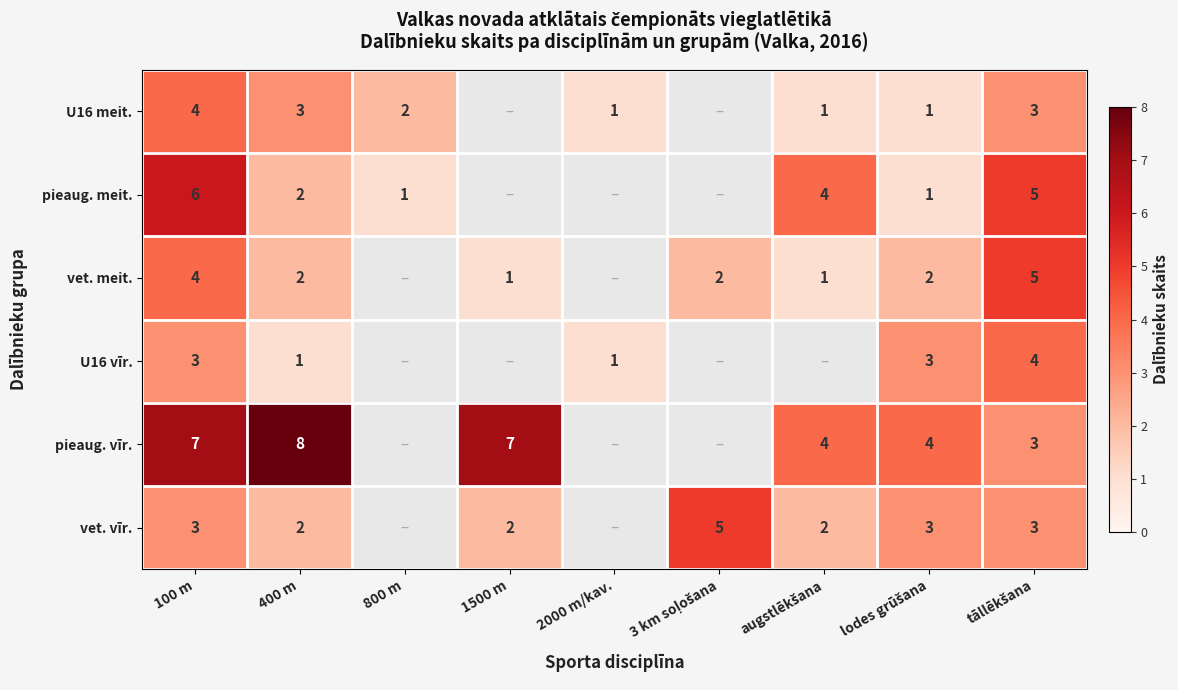

What is the total value across all series at 400 m?

18